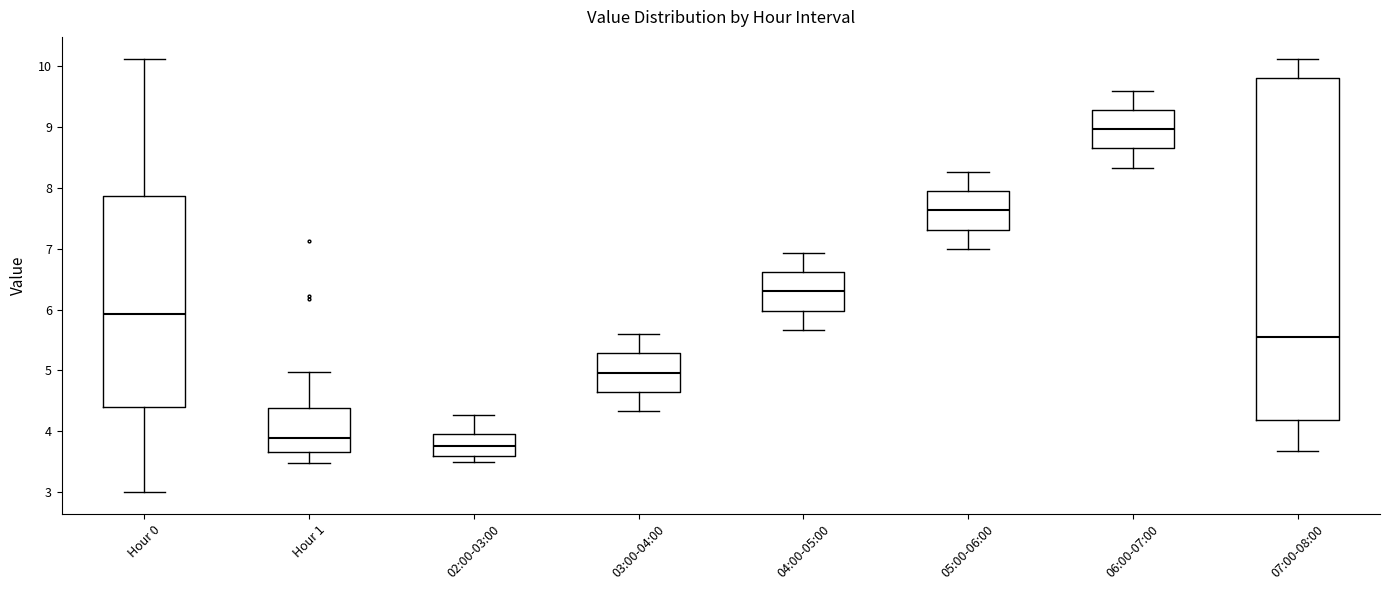

Reading left to right, transcribe this box plot: for each box, give where its median line is, the range the box spans, and where its two whiskers end, as read against the y-axis. The values are not printed on the chart, so give them approximately, as read against the axis.

Hour 0: median 5.9, box 4.4 to 7.9, whiskers 3.0 to 10.1
Hour 1: median 3.9, box 3.7 to 4.4, whiskers 3.5 to 5.0
02:00-03:00: median 3.8, box 3.6 to 3.9, whiskers 3.5 to 4.3
03:00-04:00: median 5.0, box 4.7 to 5.3, whiskers 4.3 to 5.6
04:00-05:00: median 6.3, box 6.0 to 6.6, whiskers 5.7 to 6.9
05:00-06:00: median 7.6, box 7.3 to 7.9, whiskers 7.0 to 8.3
06:00-07:00: median 9.0, box 8.7 to 9.3, whiskers 8.3 to 9.6
07:00-08:00: median 5.6, box 4.2 to 9.8, whiskers 3.7 to 10.1